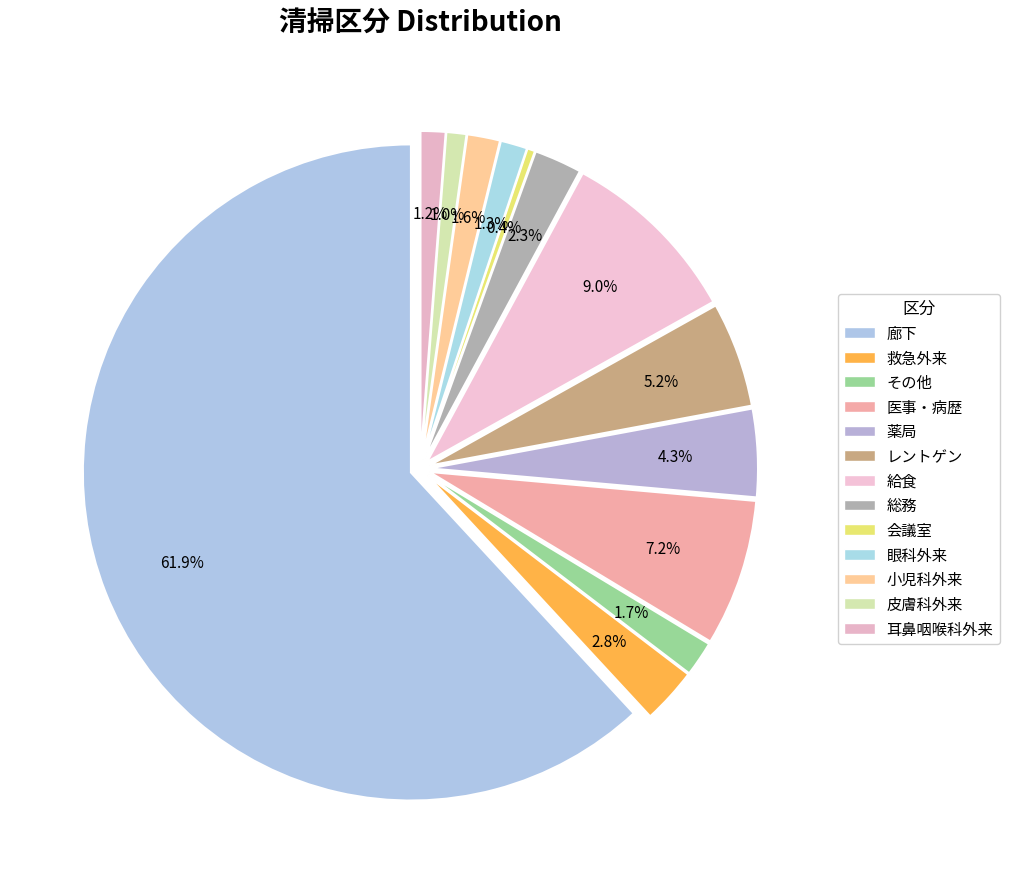

Which category has the smallest portion of the pie?

会議室